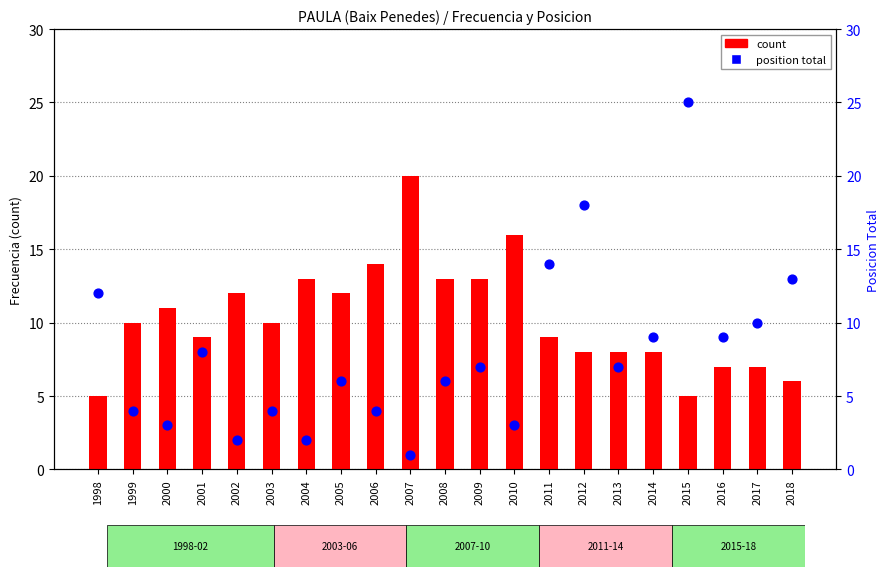

At which category is the sum across all series the highest?

2015